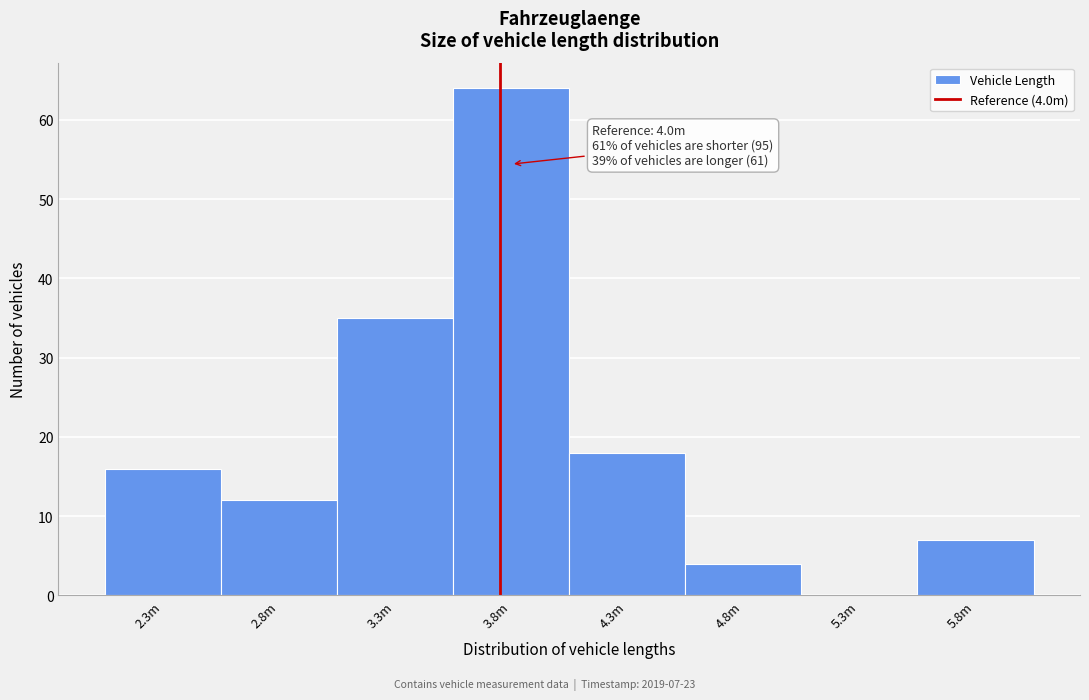

Reading right to left, extract all data points from this chart.

5.8m=7	5.3m=0	4.8m=4	4.3m=18	3.8m=64	3.3m=35	2.8m=12	2.3m=16